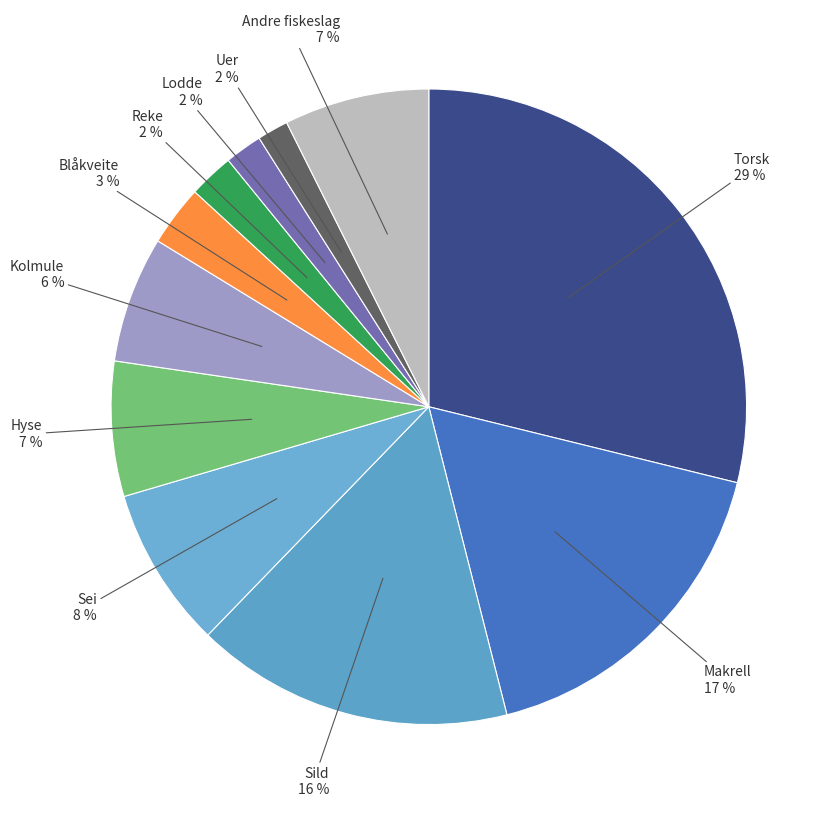

How many segments does this pie chart have?

11